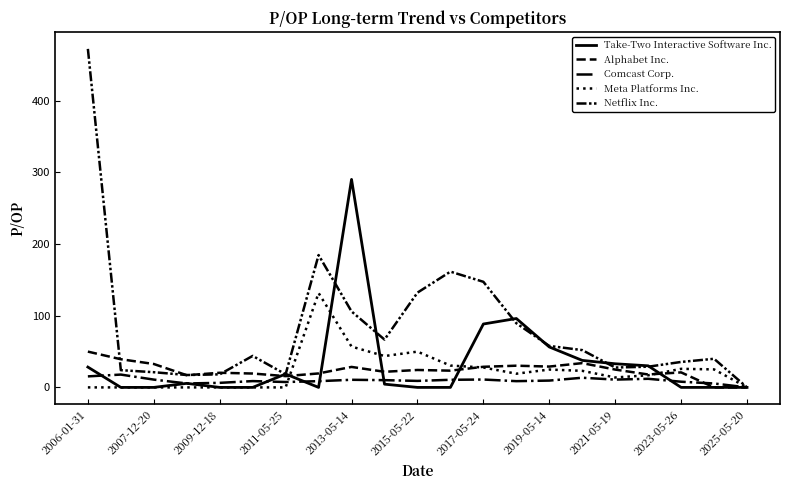

At which category does the chart reach its peak across all series?

2006-01-31